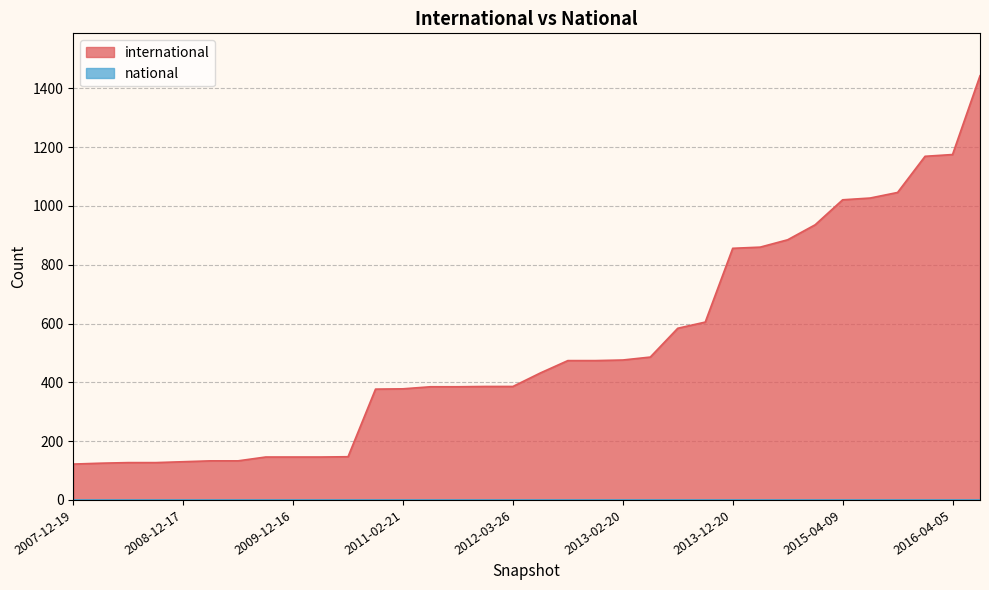

Where is the first local maximum for international?

2008-06-27